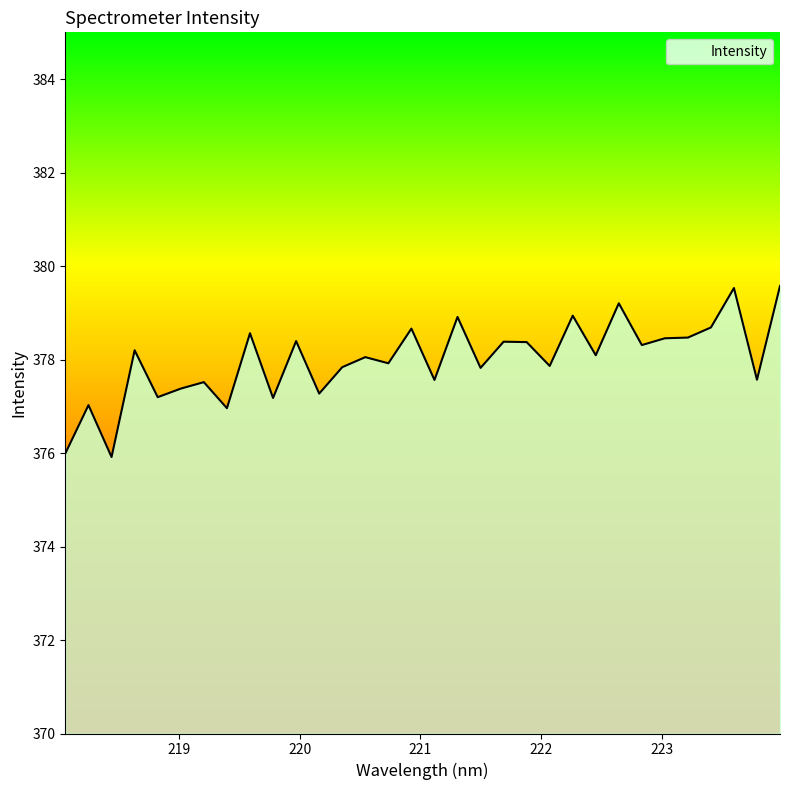

What is the greatest value displayed?

379.6